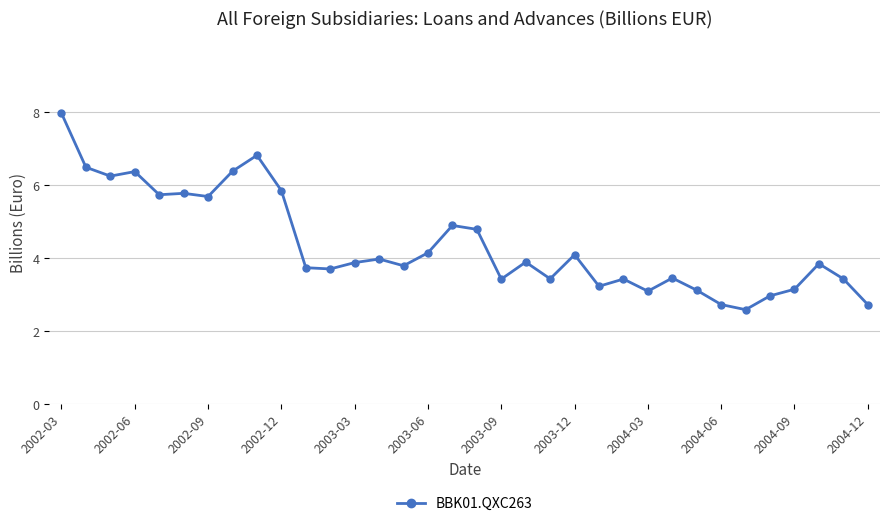

What is the difference between the second highest and minimum values?

4.2